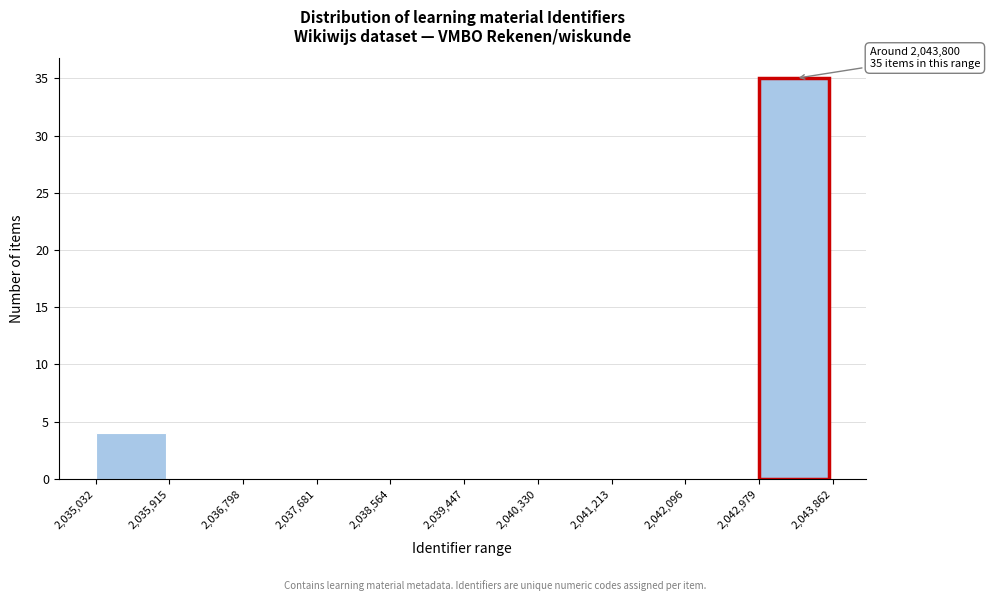

Which range on the x-axis has the tallest bar?

2,042,979 to 2,043,862